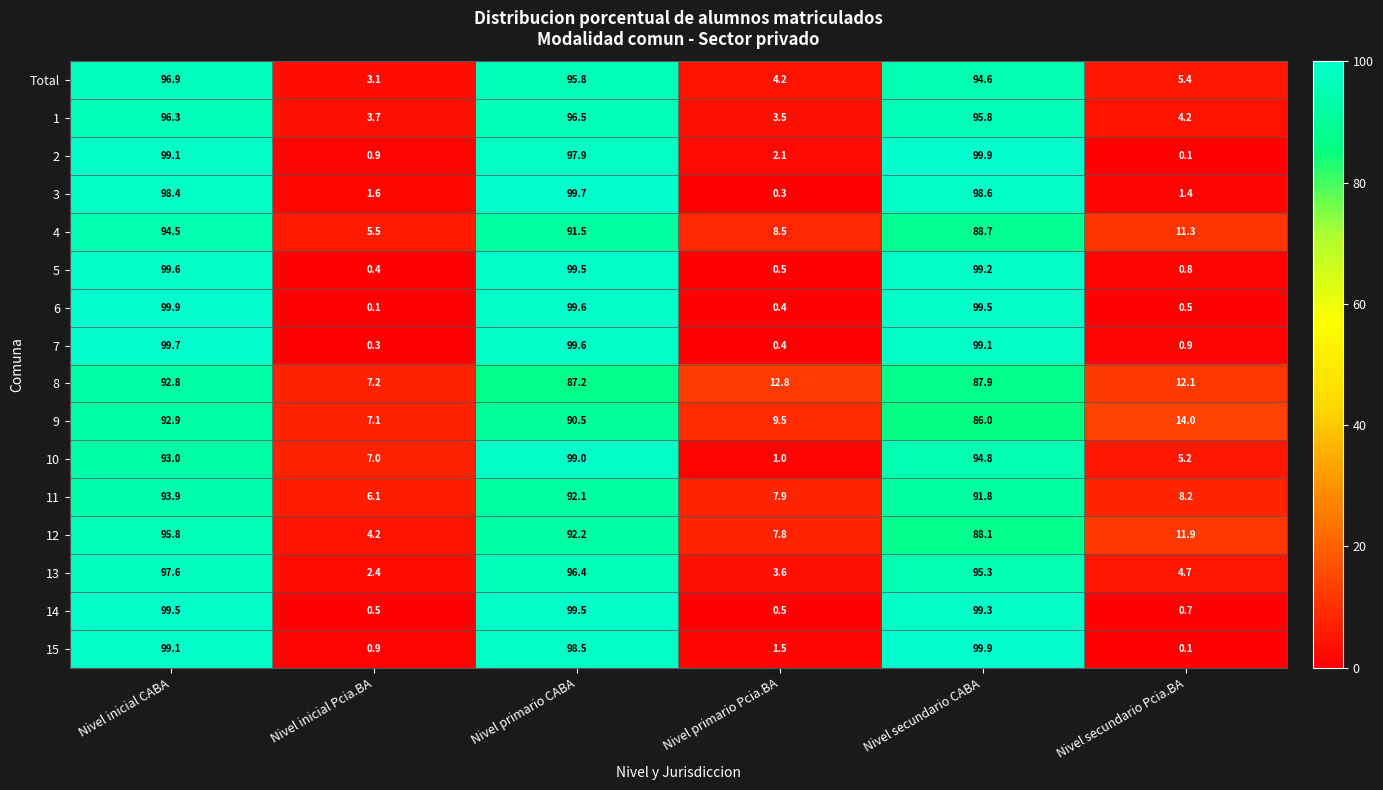

What is the greatest value displayed?

99.9